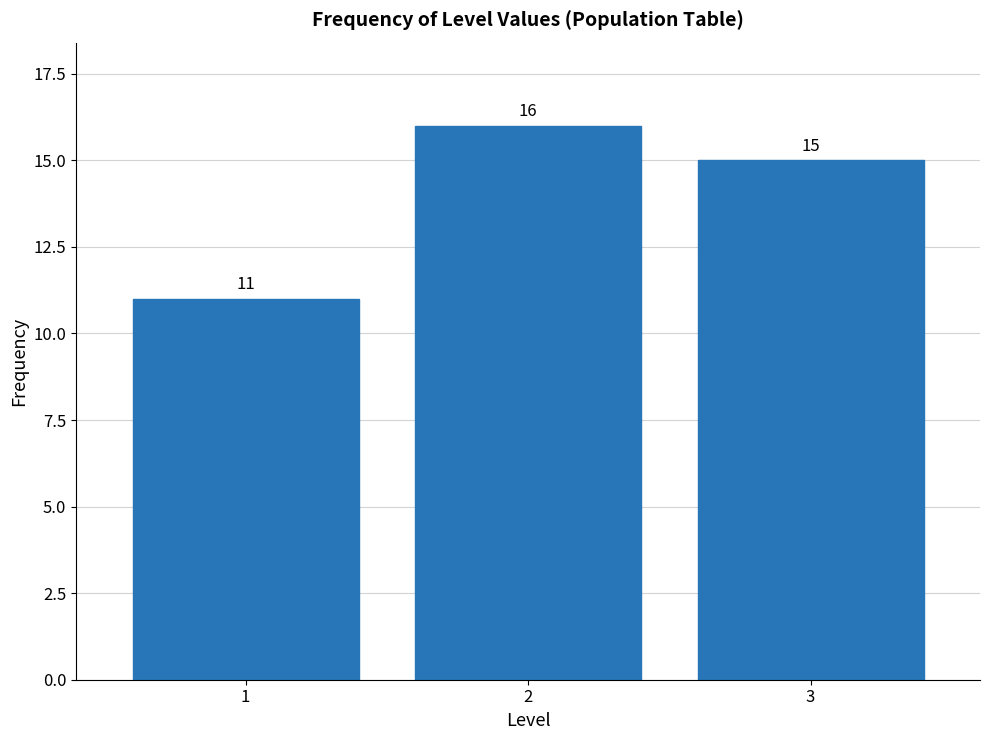

Reading right to left, list all the values displayed in this chart.

15	16	11